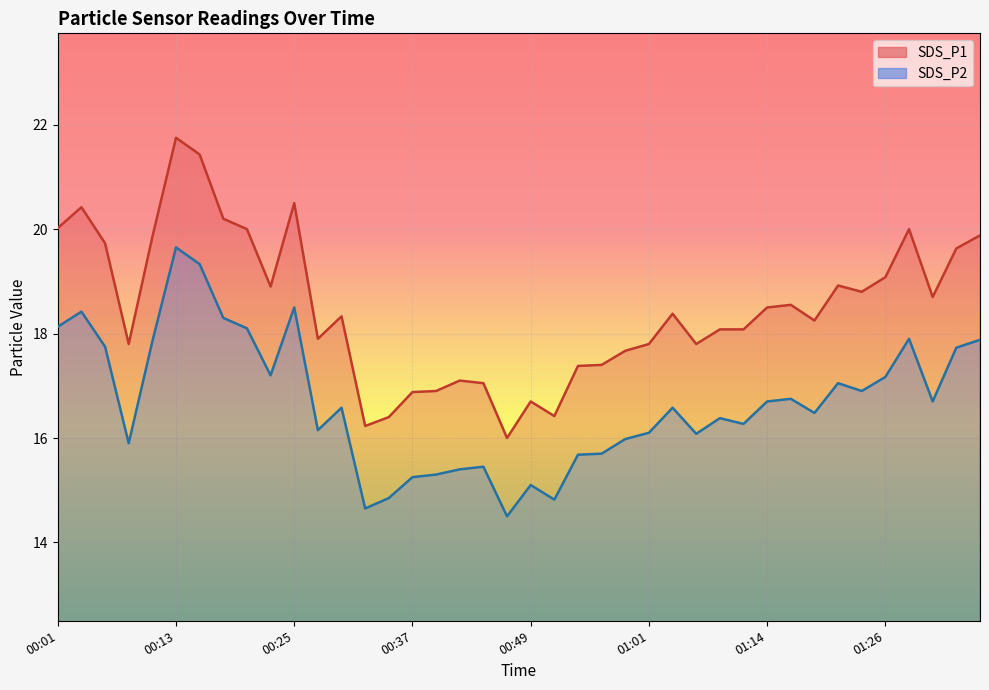

At which category does SDS_P1 reach its first local valley?

00:08